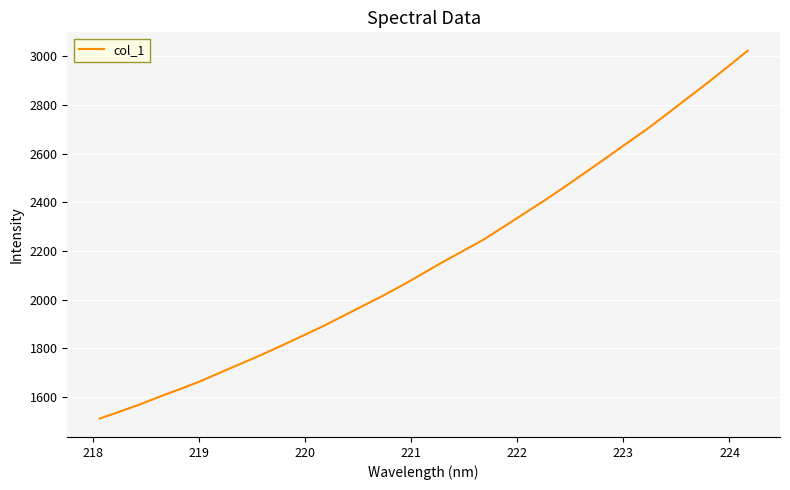

What is the maximum value shown in the chart?

3023.6